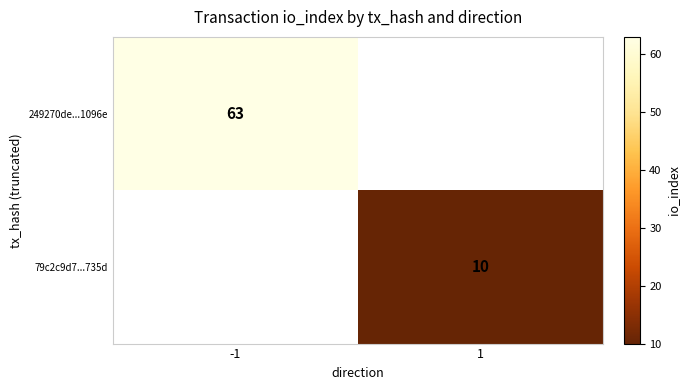

Between -1 and 1, which is larger?

-1